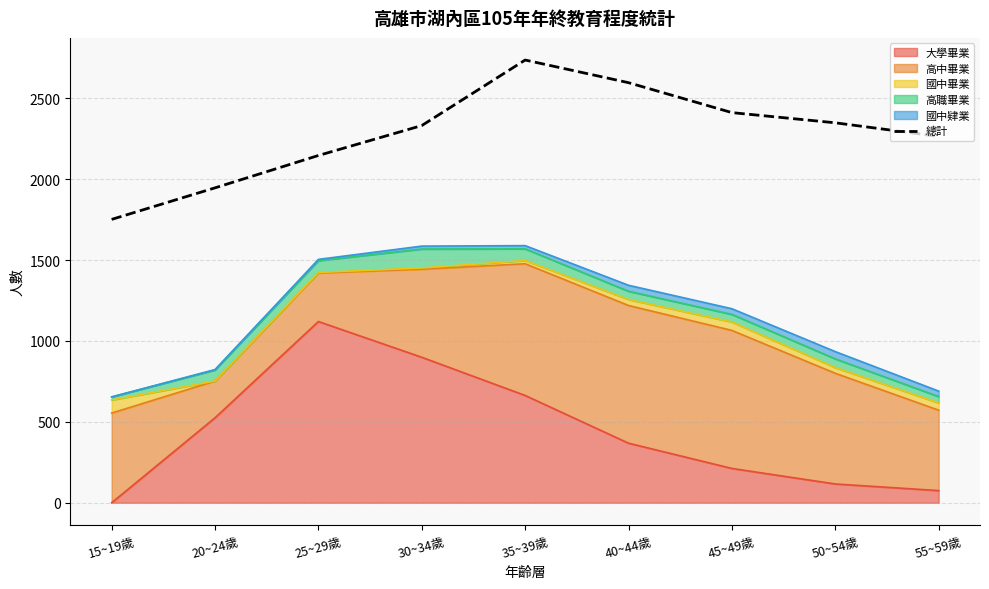

Reading right to left, what are all the values shown in this chart?

2264	2348	2411	2596	2736	2331	2146	1946	1751